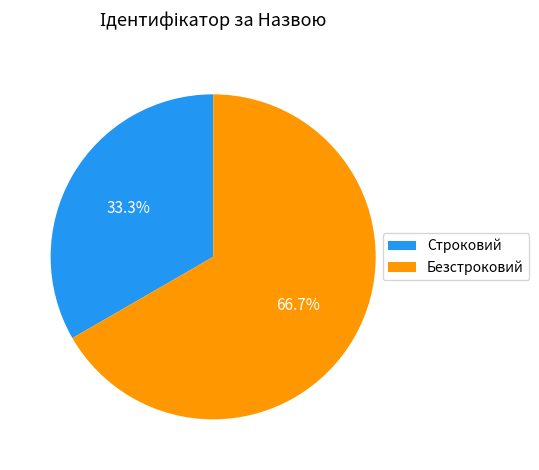

Between Безстроковий and Строковий, which is larger?

Безстроковий